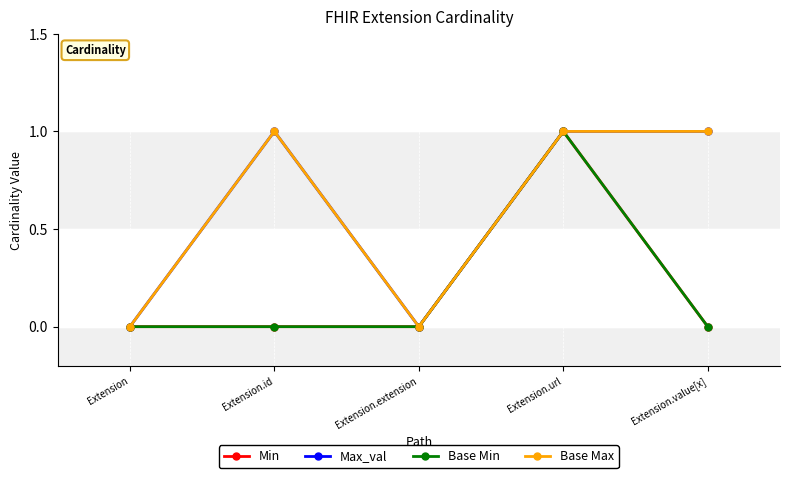

Which series changed the most between Extension.extension and Extension.url?

Min